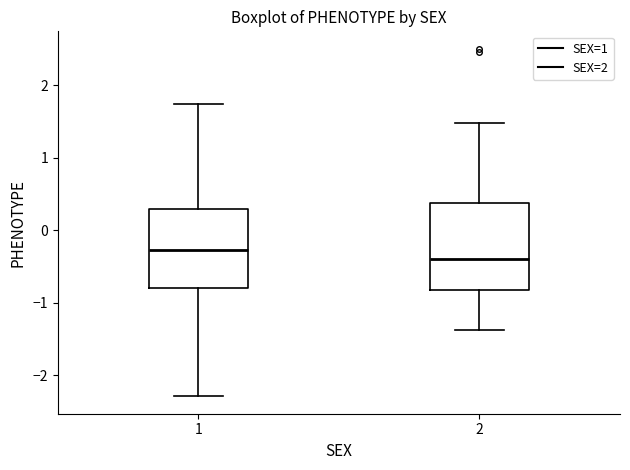

Which box is the tallest, from its lower edge to its upper edge?

2